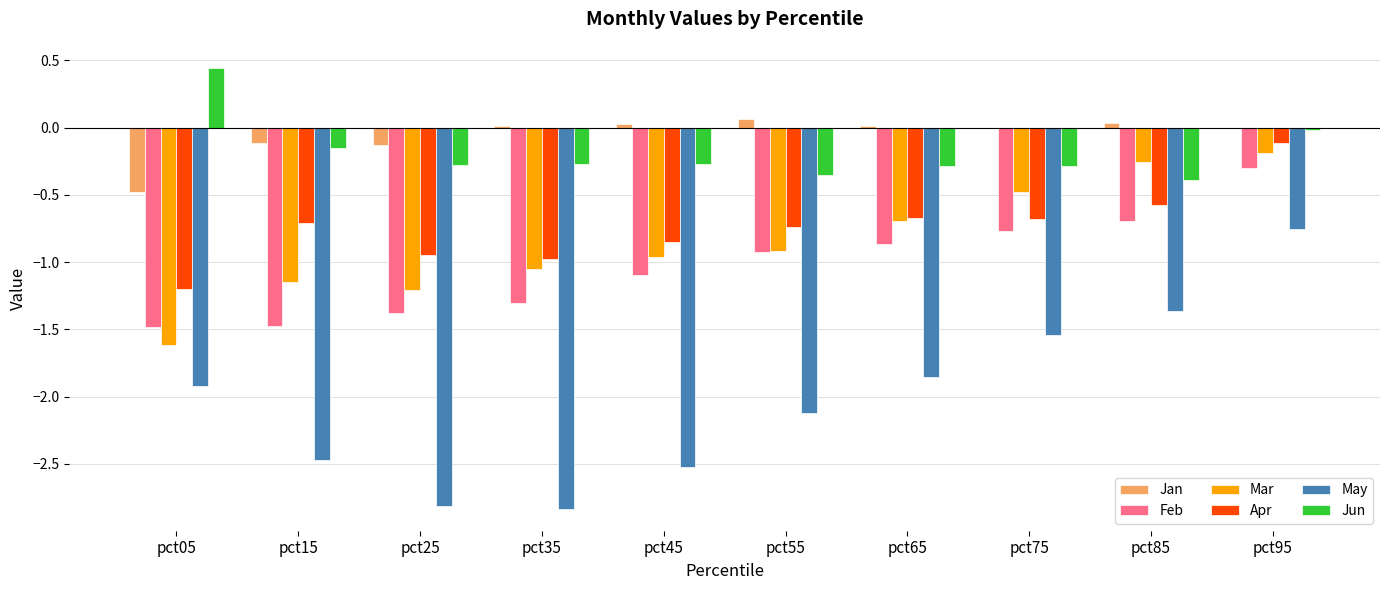

At which label is Apr closest to 0?

pct95